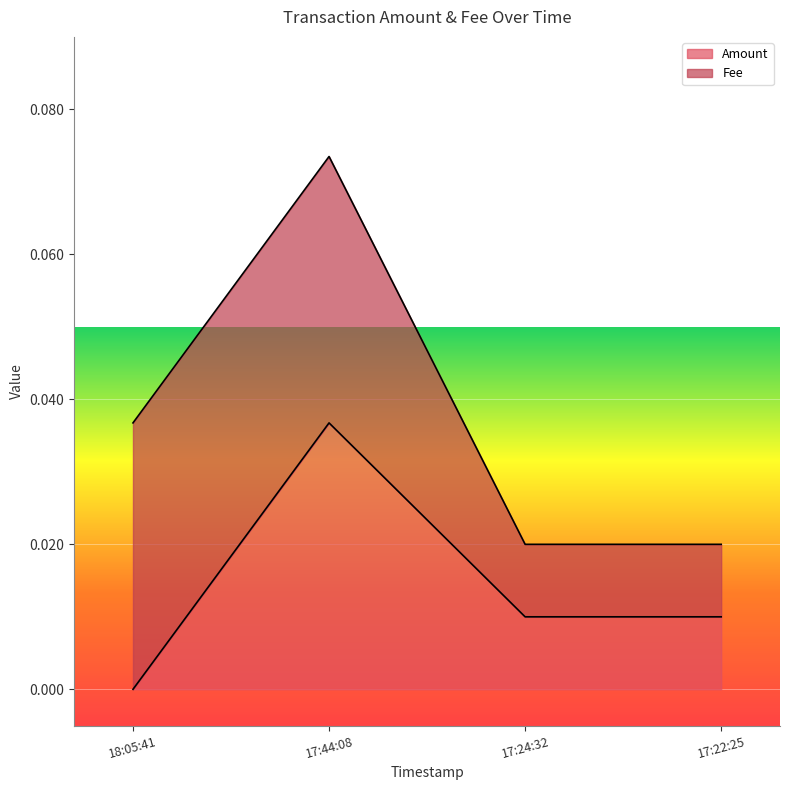

The Amount series shows 0.0 at 18:05:41. True or false?

True